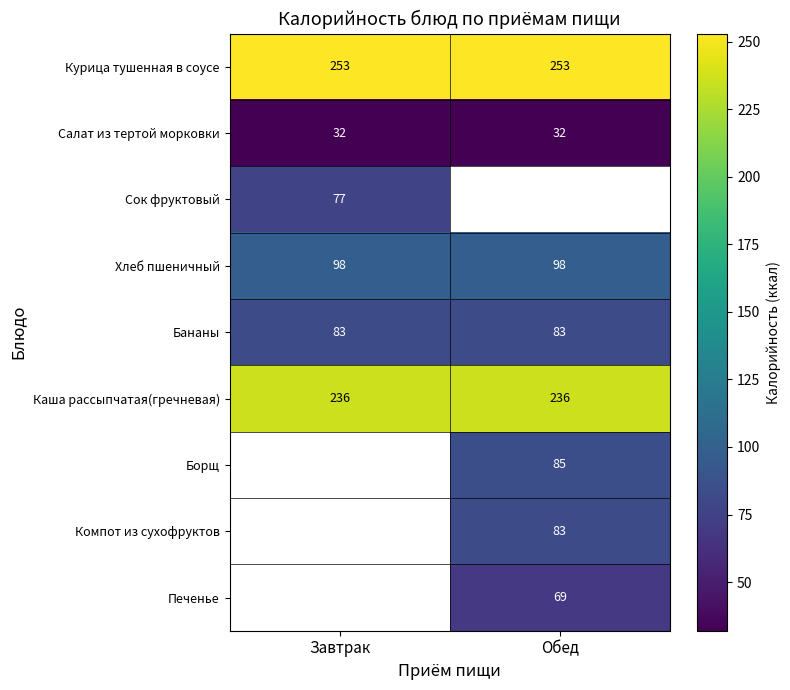

Is the value of Компот из сухофруктов at Обед greater than the value of Салат из тертой морковки at Завтрак?

Yes